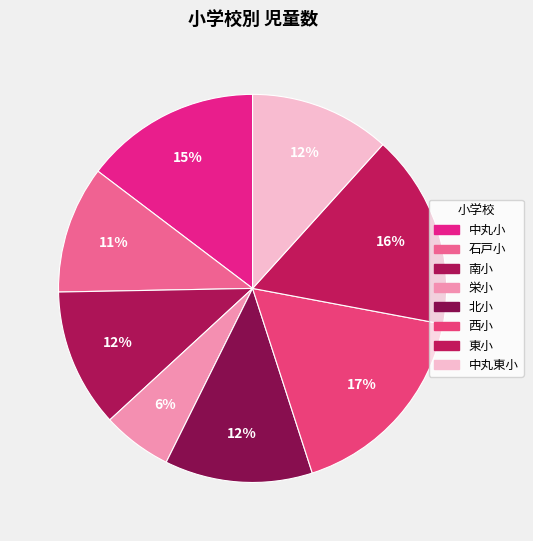

What percentage is the 中丸小 slice, to the nearest percent?

15%